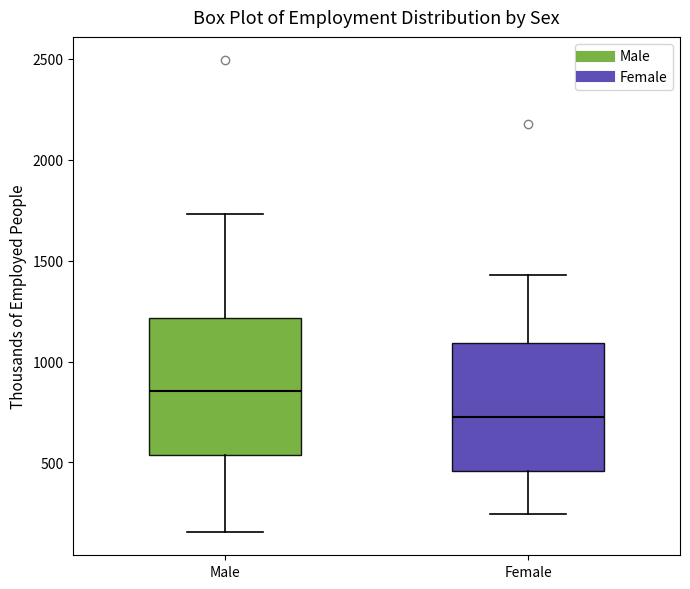

Reading left to right, transcribe this box plot: for each box, give where its median line is, the range the box spans, and where its two whiskers end, as read against the y-axis. The values are not printed on the chart, so give them approximately, as read against the axis.

Male: median 850, box 550 to 1200, whiskers 150 to 1750
Female: median 750, box 450 to 1100, whiskers 250 to 1450